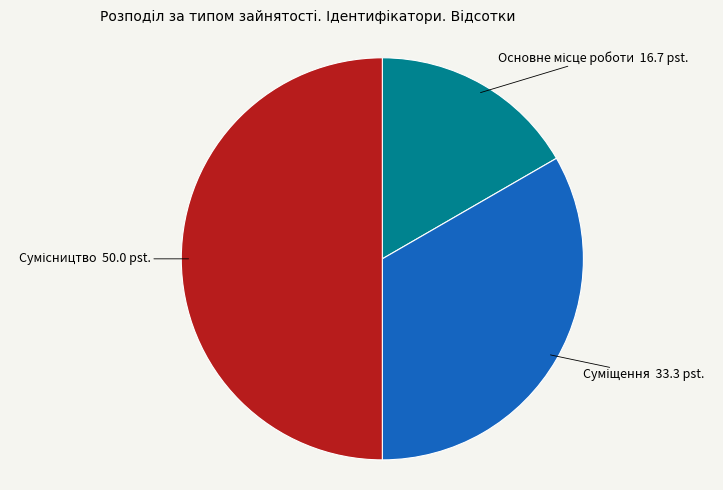

How many slices are in this pie chart?

3